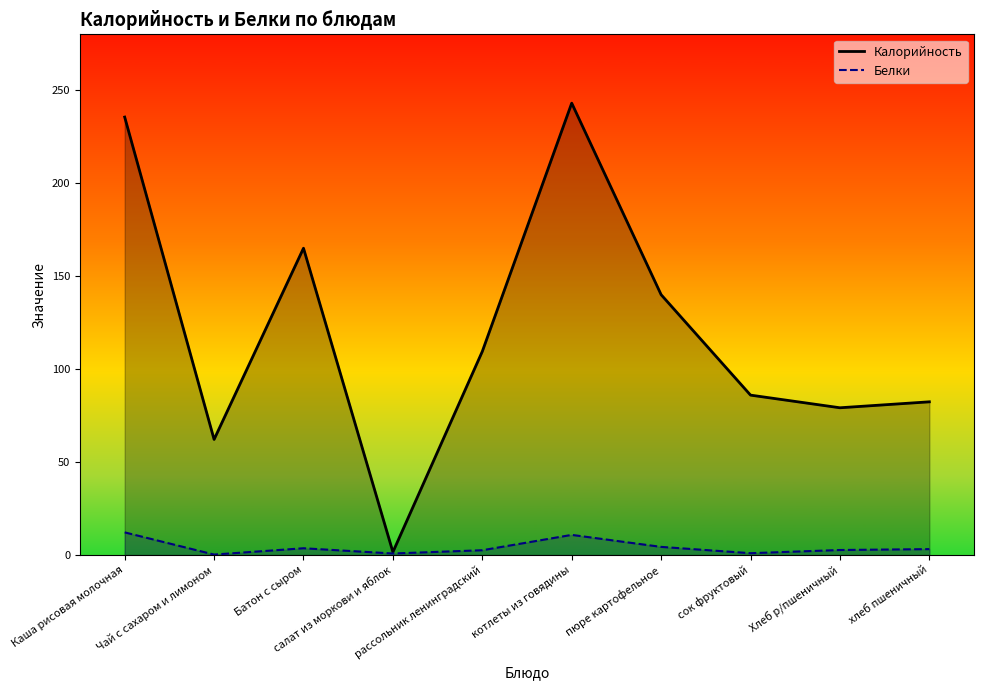

True or false: Белки and Калорийность intersect in this chart.

False